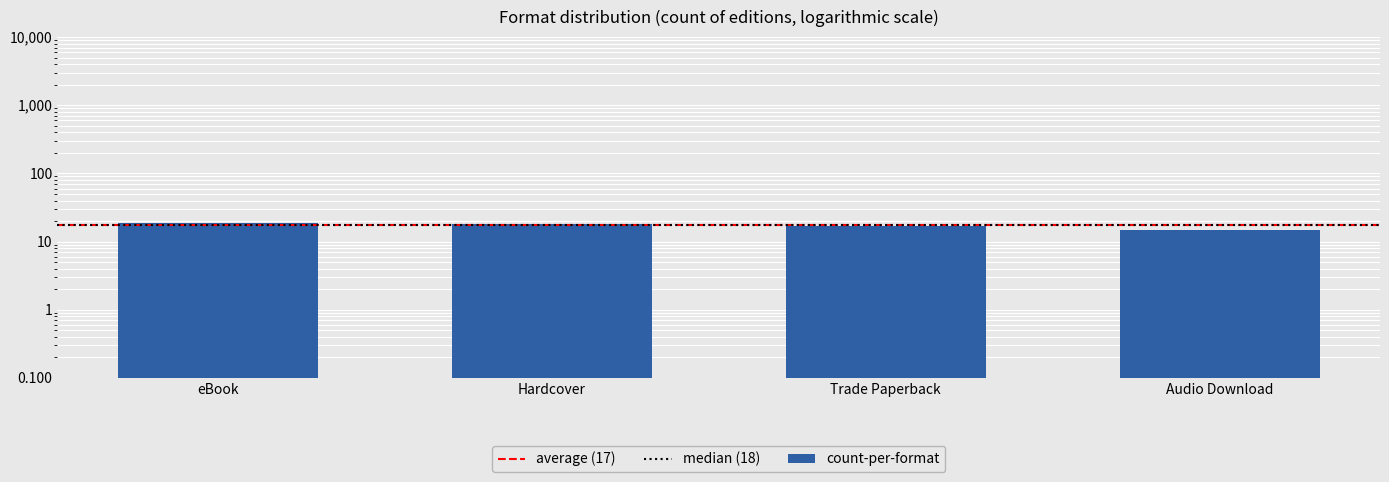

Which label corresponds to the largest value in the chart?

eBook